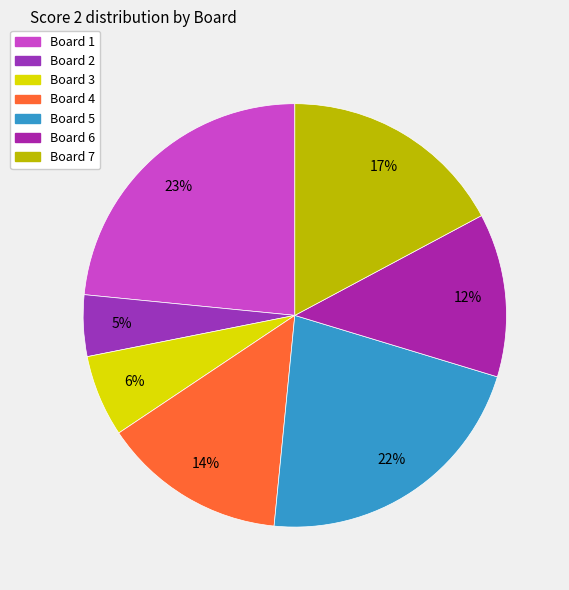

True or false: Board 7 accounts for 11% of the total.

False